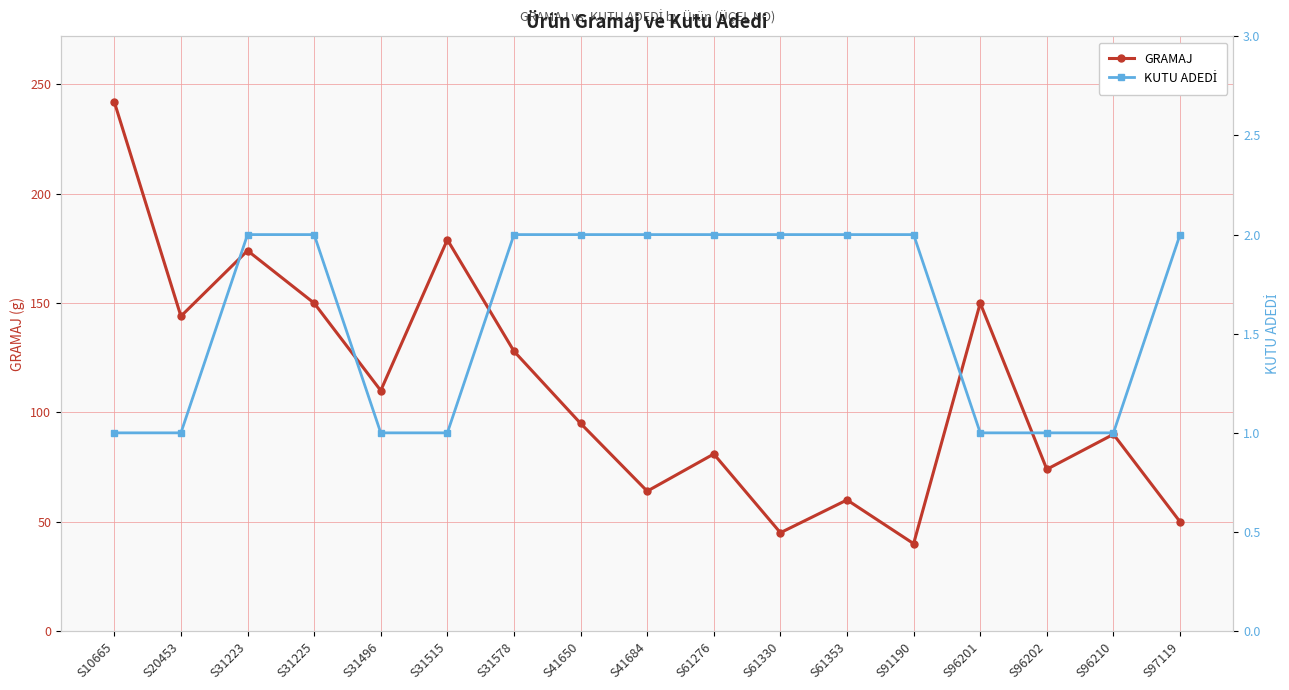

What is the difference between the maximum and minimum values in the KUTU ADEDİ series?

1